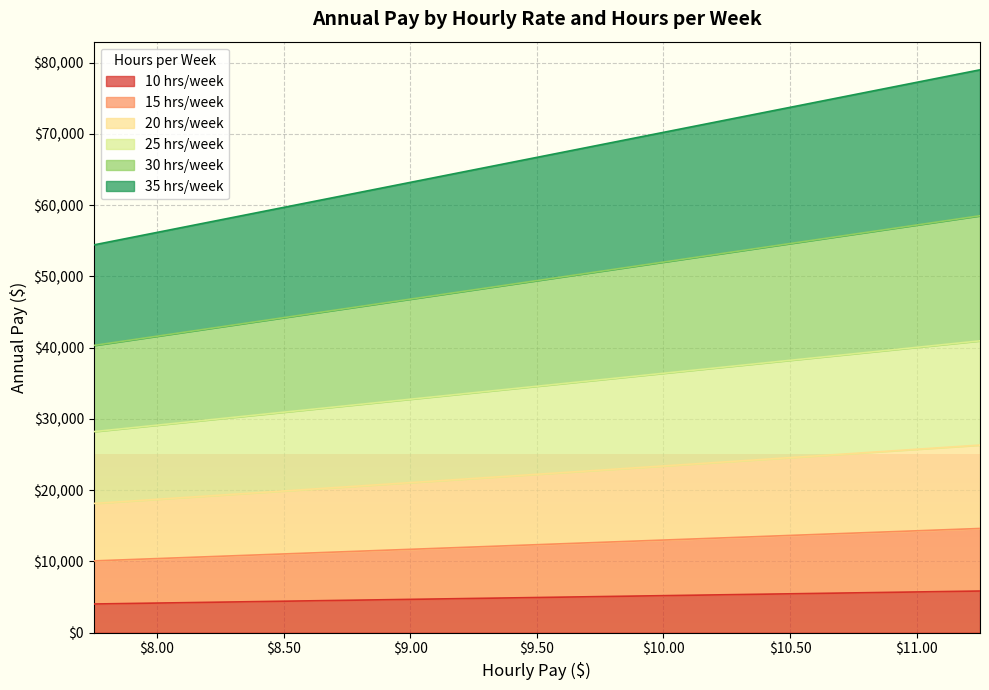

What are all the series names shown in the legend?

10 hrs/week, 15 hrs/week, 20 hrs/week, 25 hrs/week, 30 hrs/week, 35 hrs/week